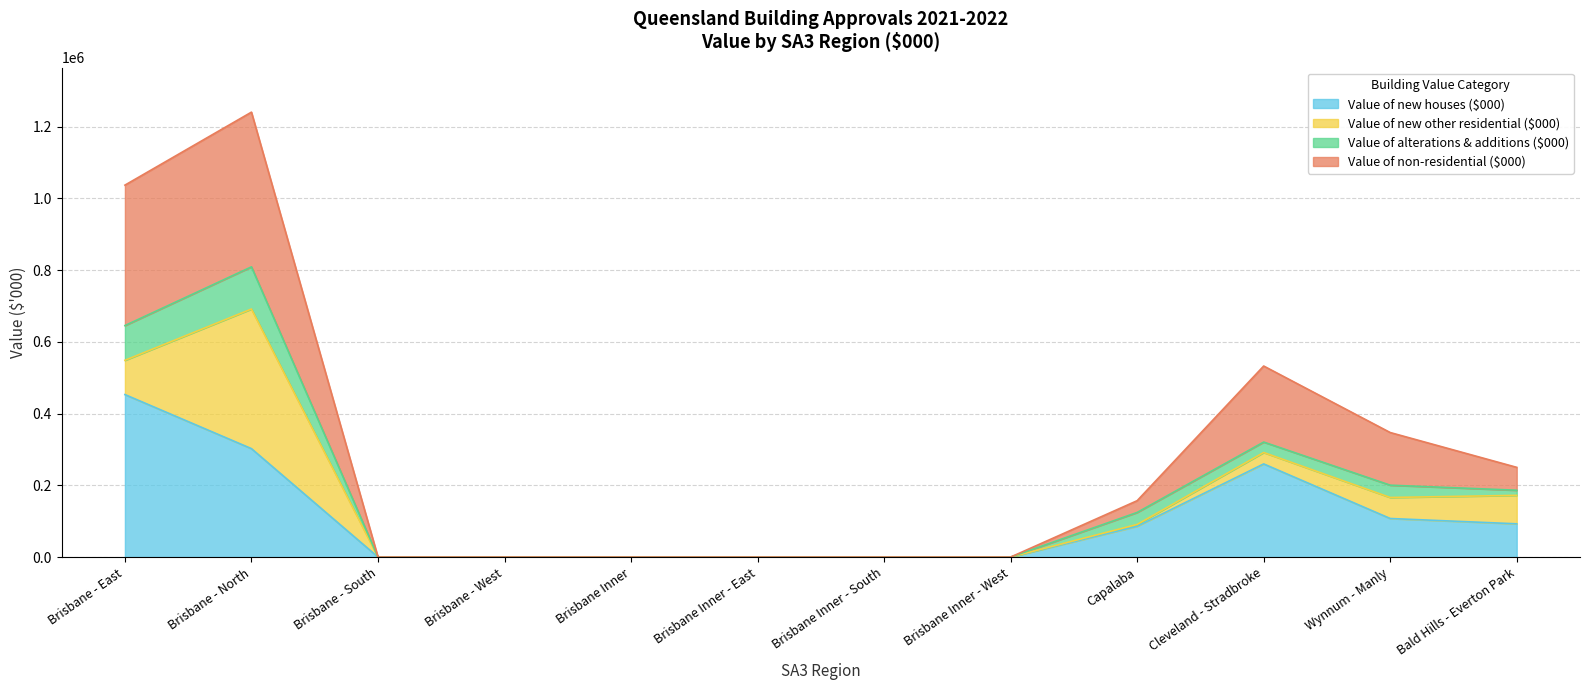

The value of Value of new houses ($000) at Capalaba is 29137.4. True or false?

False